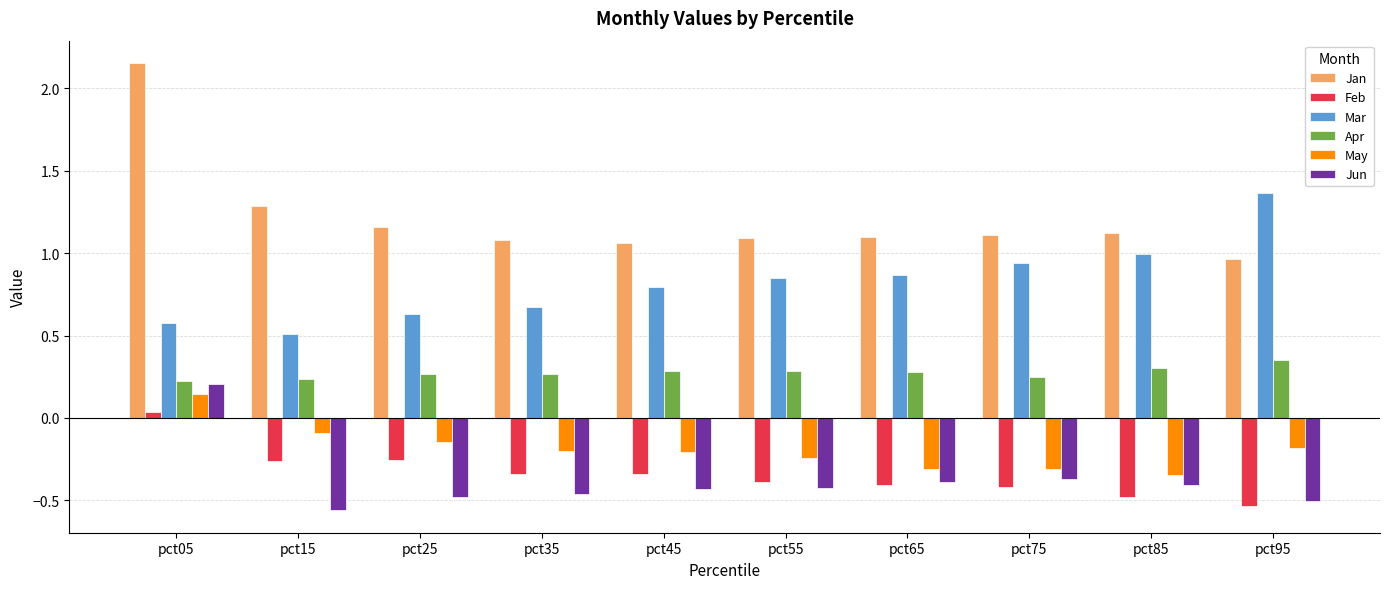

What are all the series names shown in the legend?

Jan, Feb, Mar, Apr, May, Jun